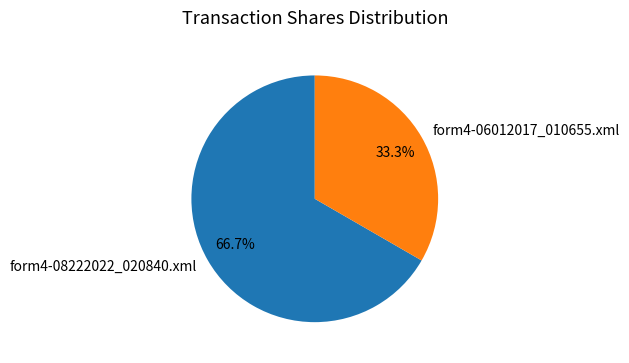

What is the total percentage of form4-06012017_010655.xml and form4-08222022_020840.xml?

100.0%